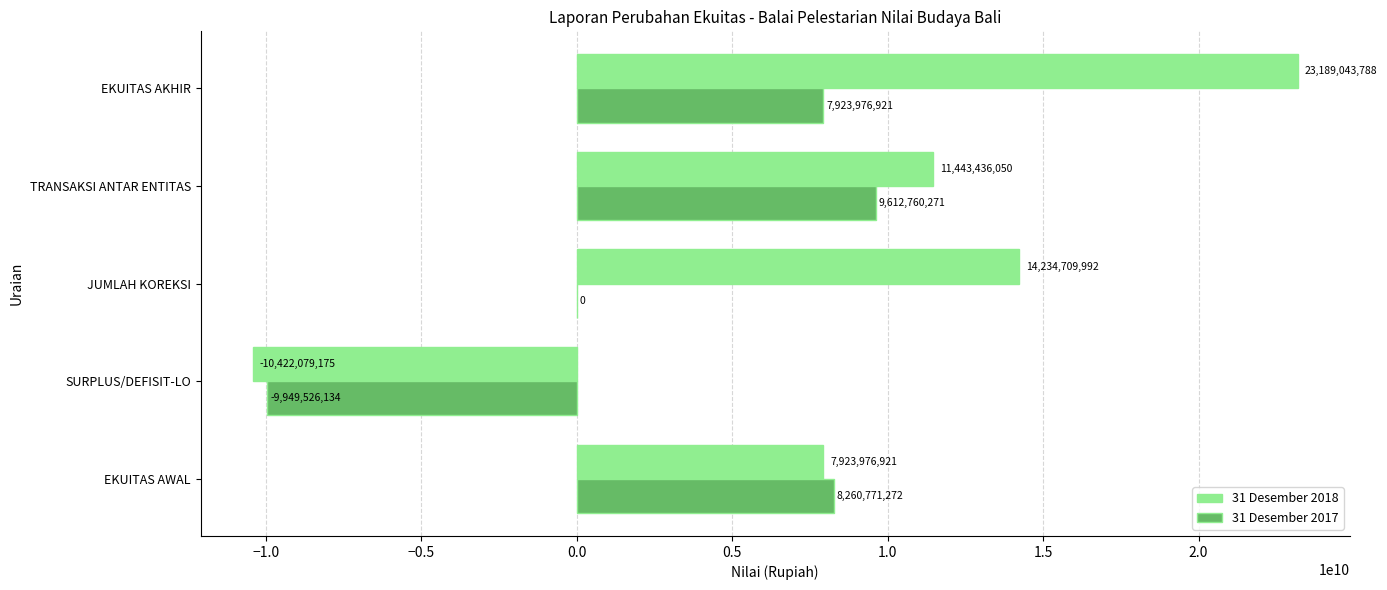

What is the greatest value displayed?

23189043788